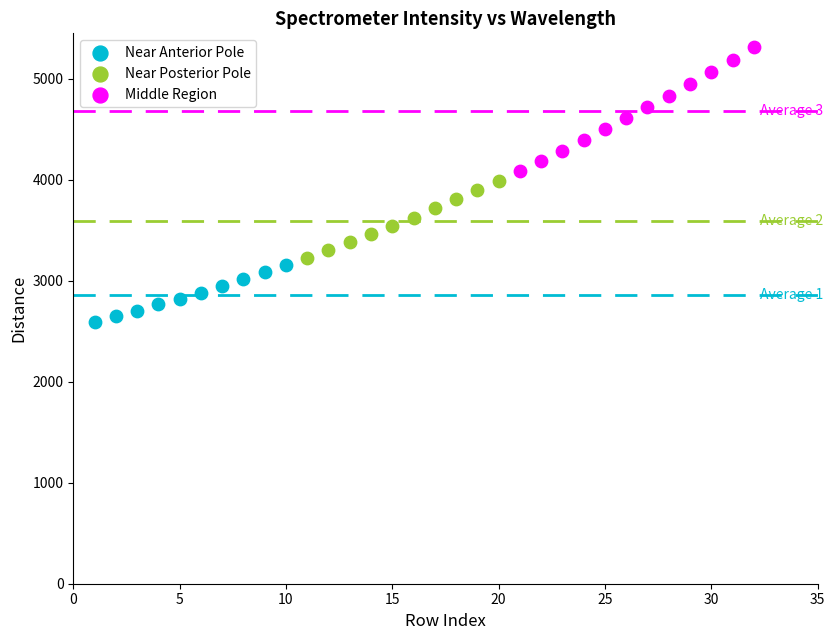

What are all the series names shown in the legend?

Near Anterior Pole, Near Posterior Pole, Middle Region